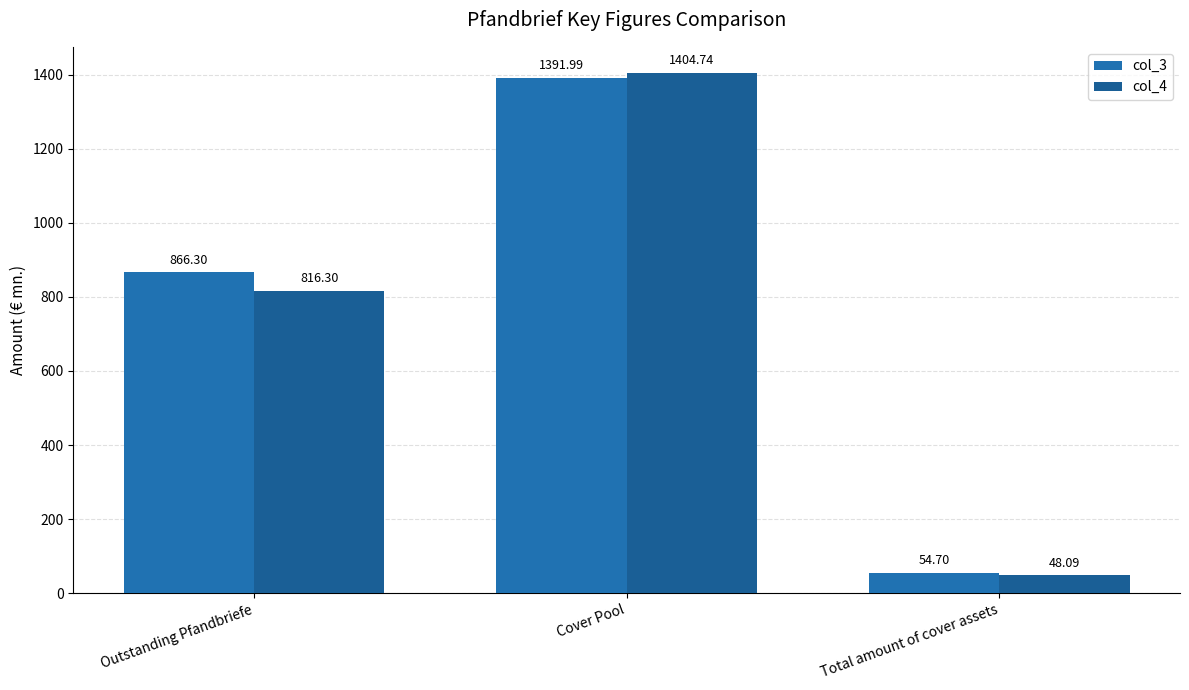

What are all the series names shown in the legend?

col_3, col_4